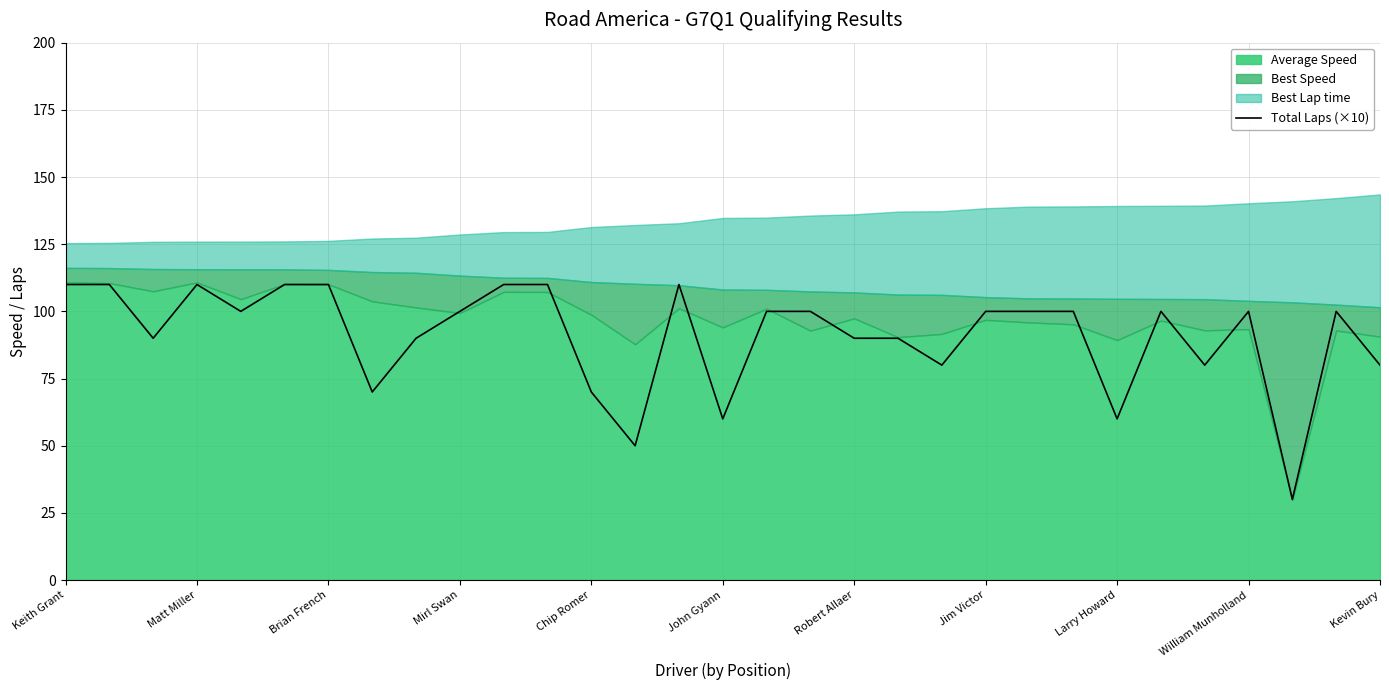

What is the minimum value for Total Laps (×10)?

30